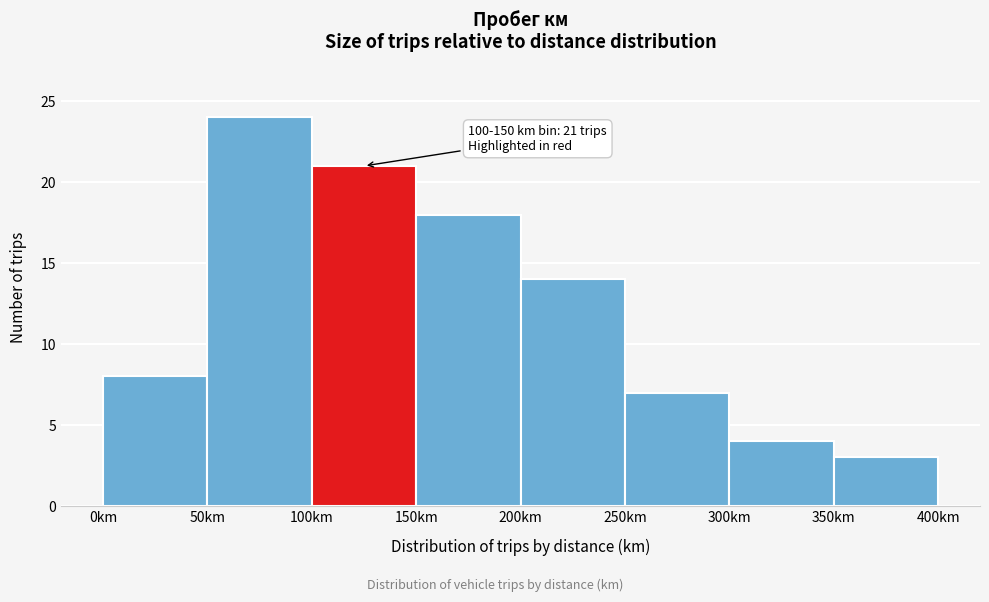

Over which range of the x-axis is the bar tallest?

50 to 100